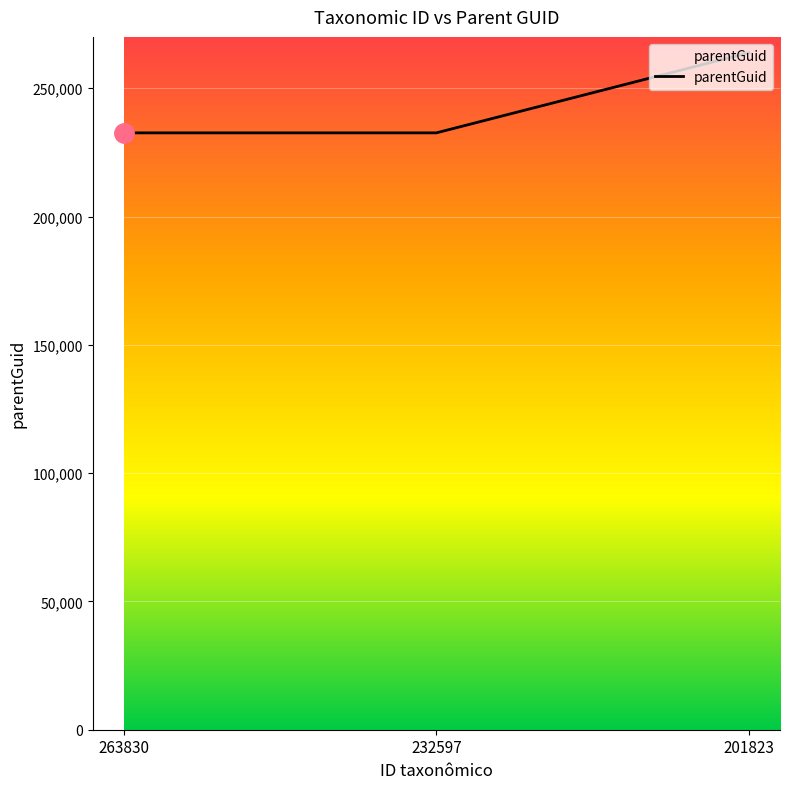

Is it true that the value at 201823 is 263830?

True